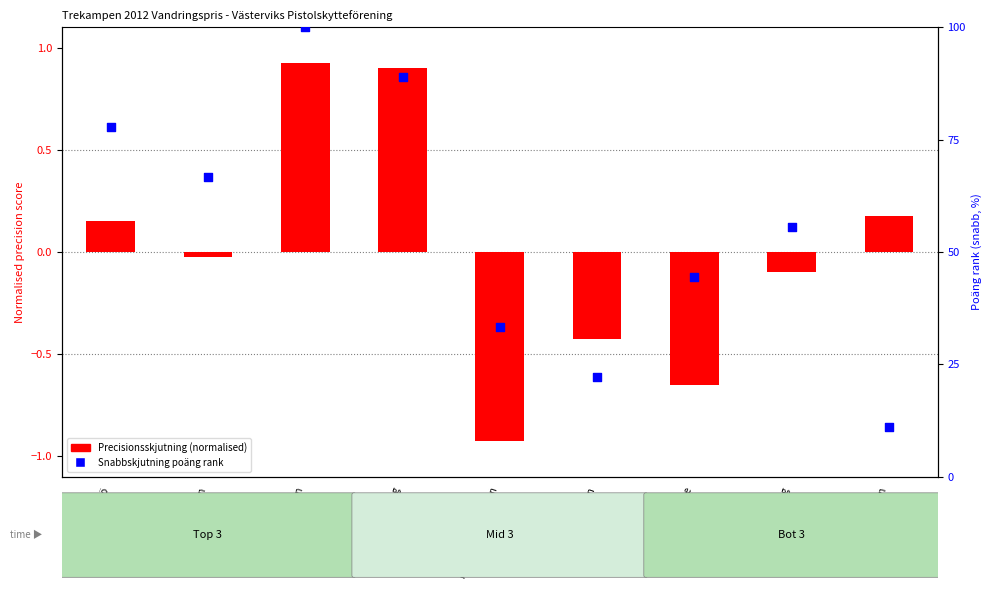

Which series has the widest spread of Y values?

Snabbskjutning poäng rank